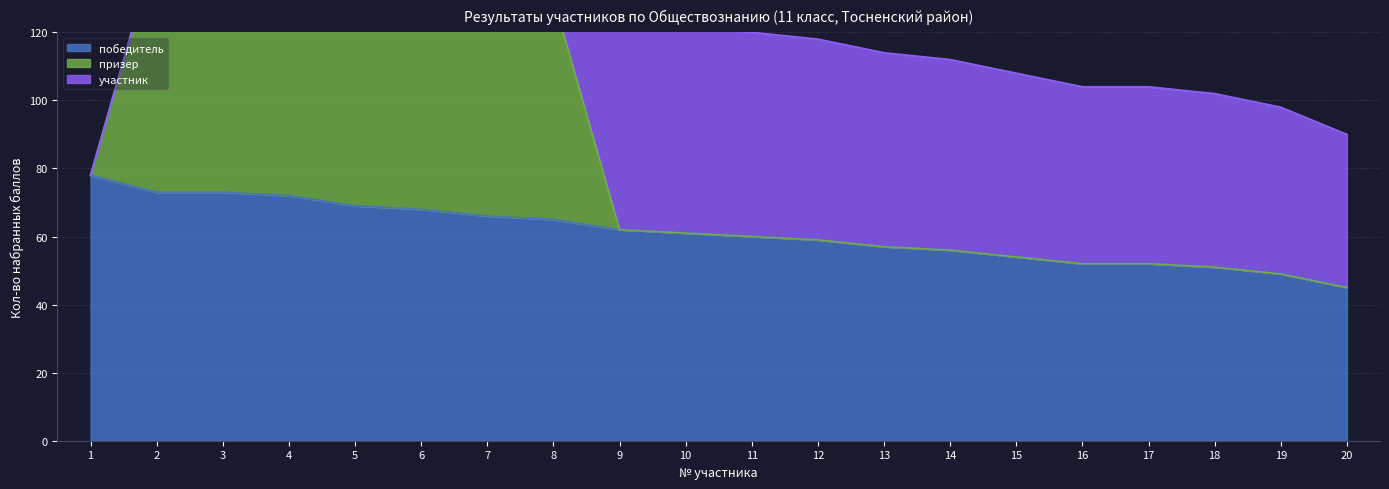

At how many categories does at least one series exceed 84?

7